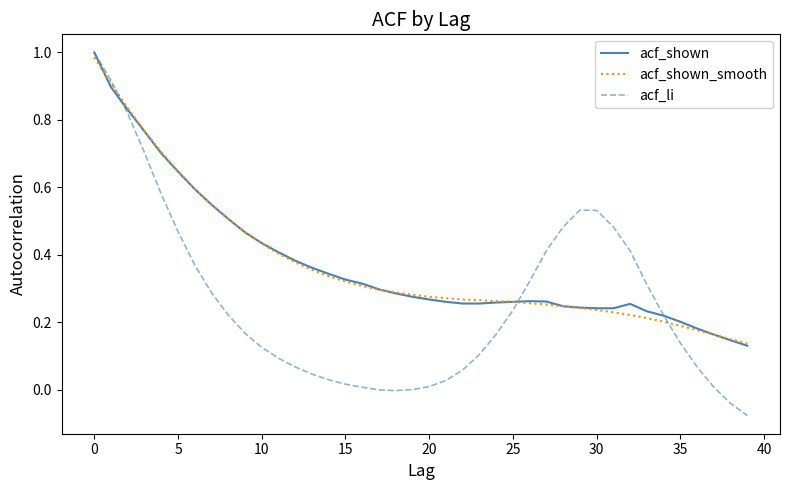

Is this an area chart (filled region under the line)?

No